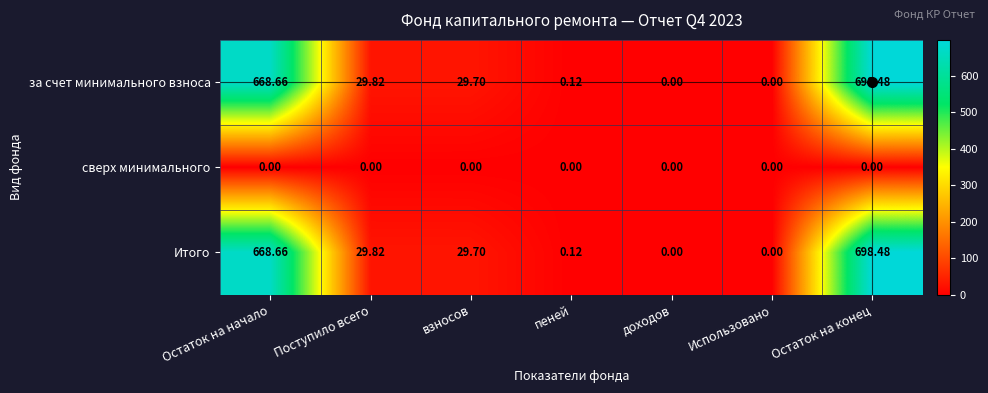

At which label is за счет минимального взноса closest to 349?

Поступило всего